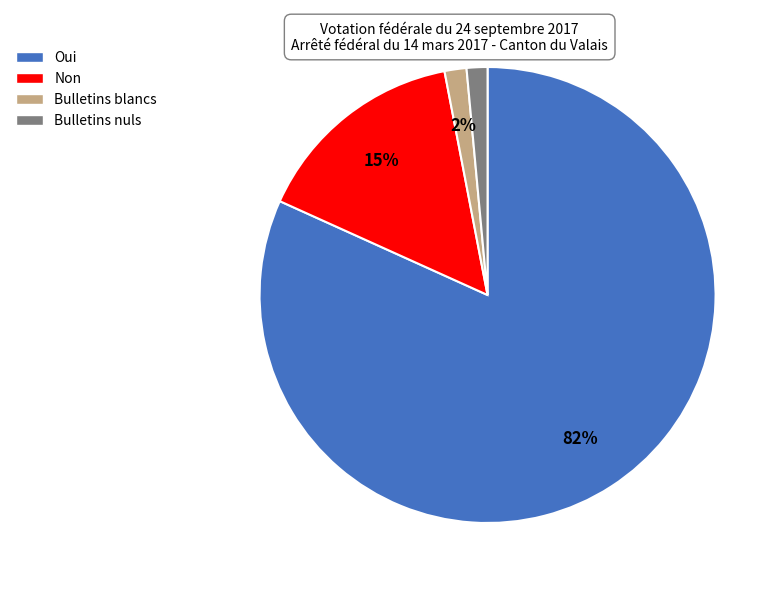

To the nearest percent, what is the average slice percentage?

25%